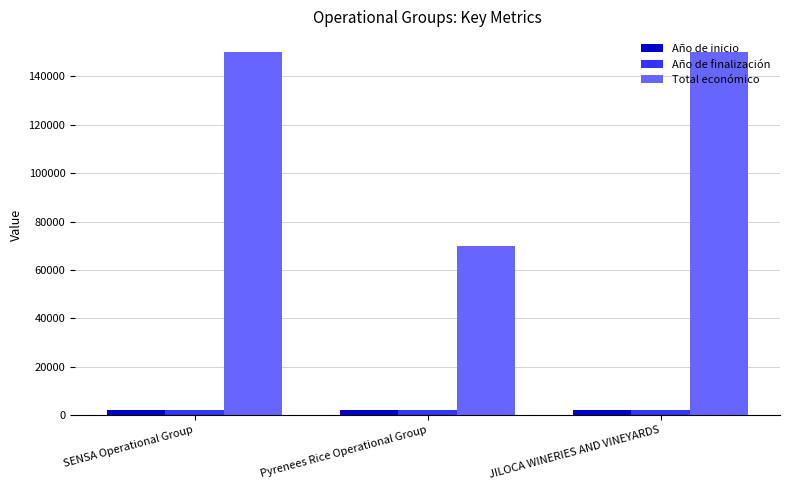

What is the greatest value displayed?

150000